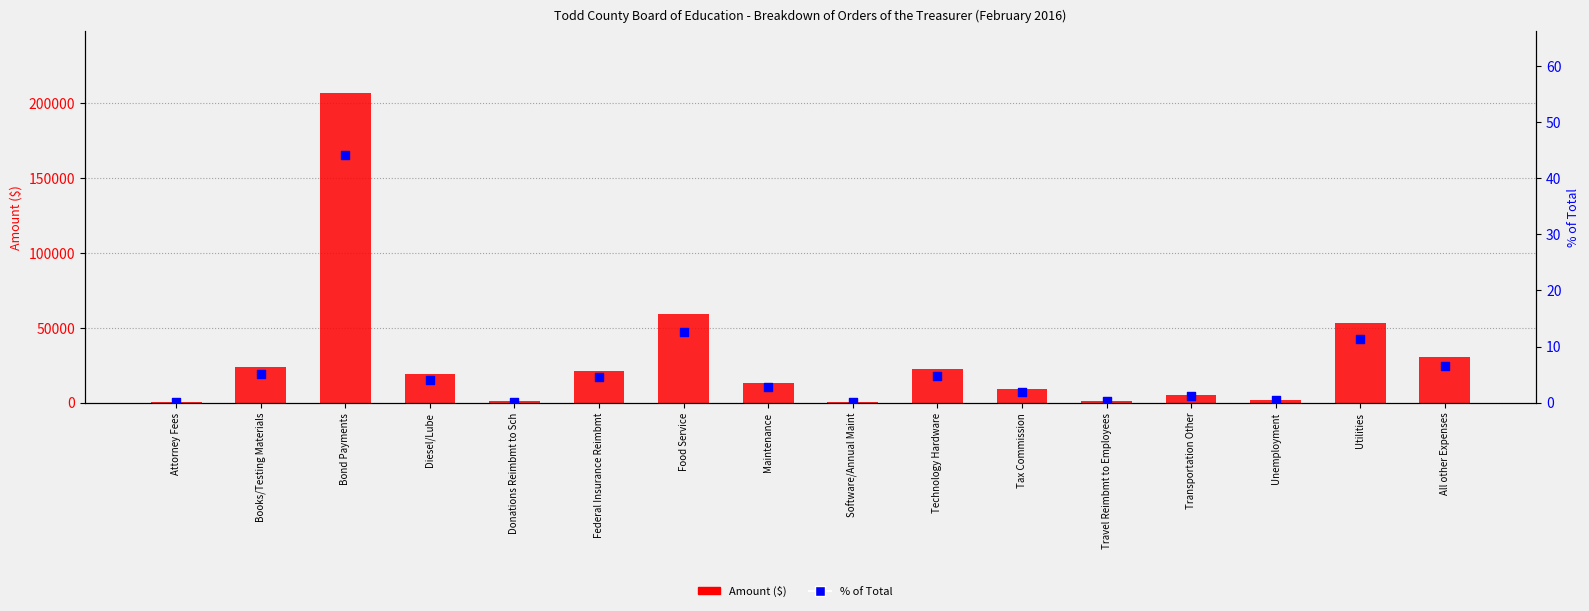

At how many categories does at least one series exceed 40397?

3